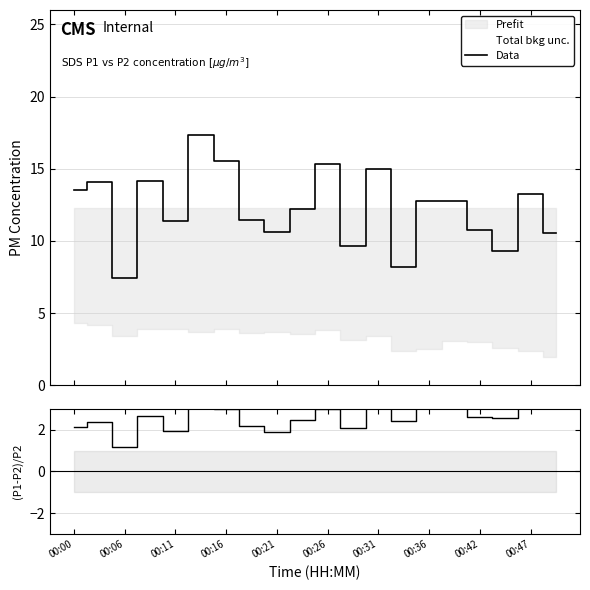

True or false: Data and (P1-P2)/P2 cross at least once.

False